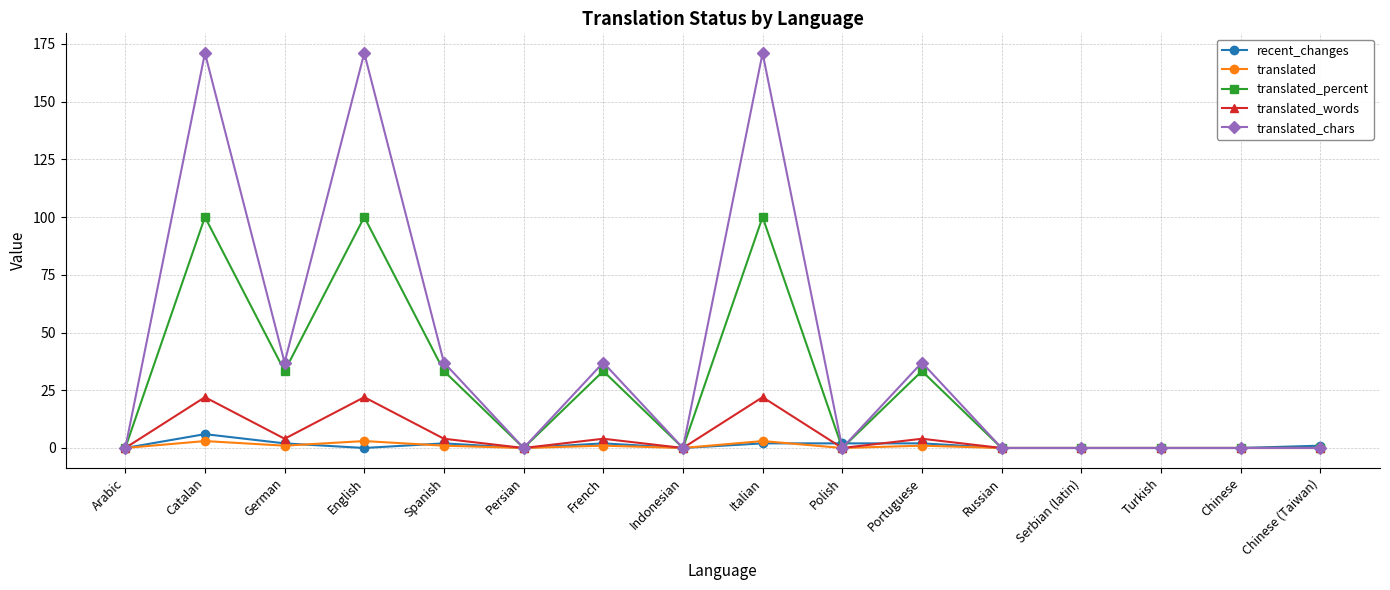

What is the sum of all translated_percent values?

433.2